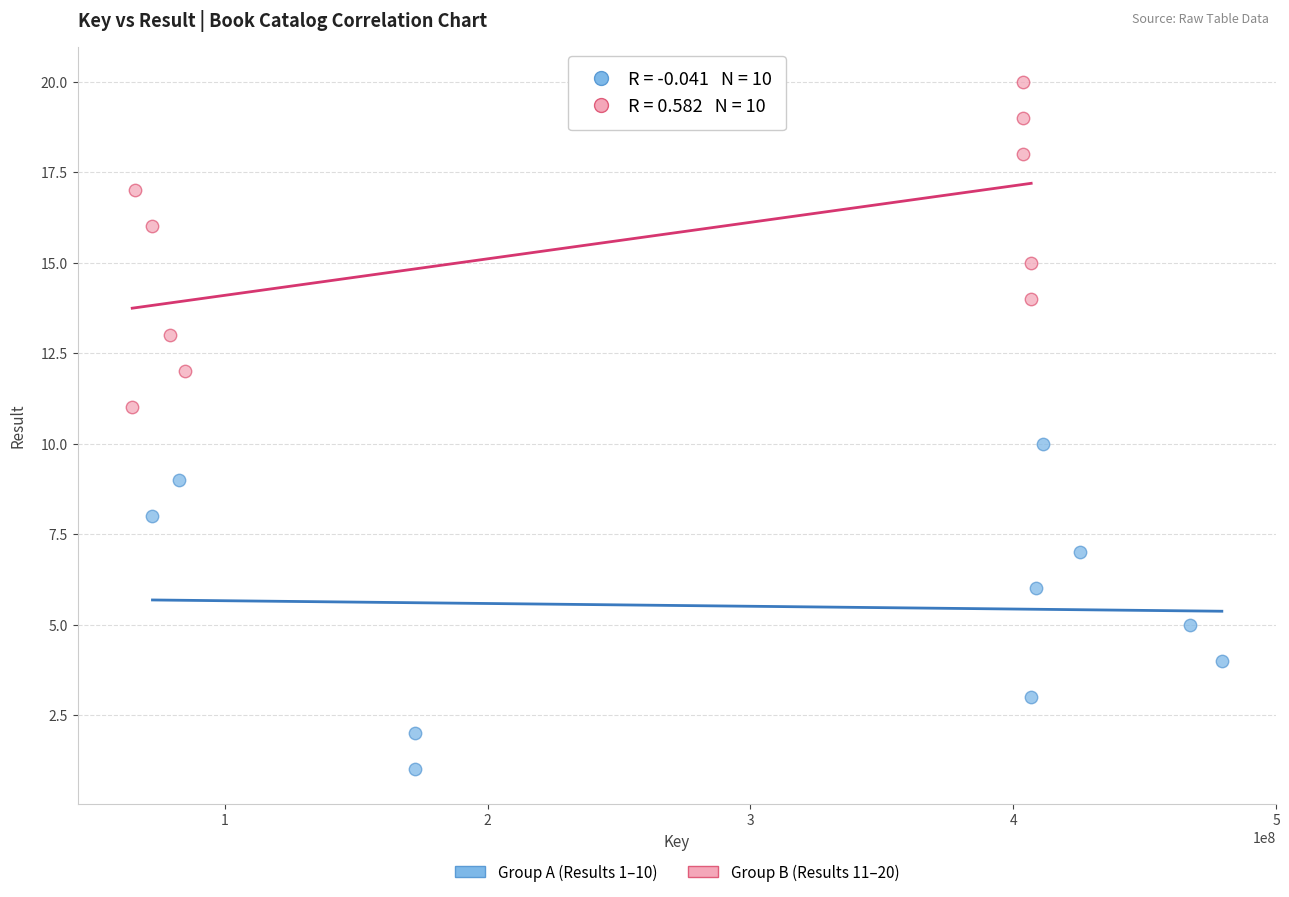

Which series contains the highest Y value?

Group B (Results 11–20)